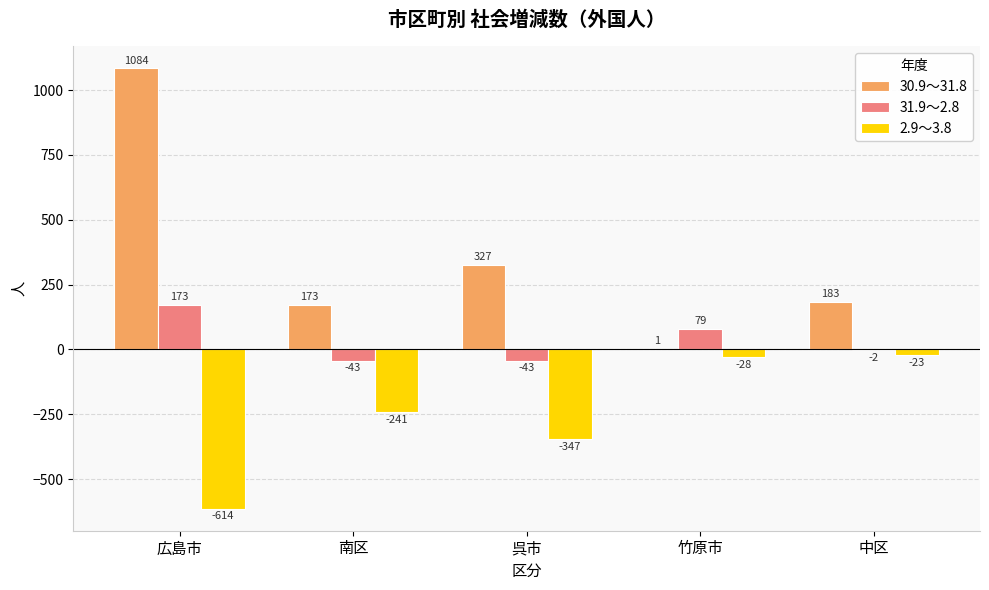

The value of 2.9～3.8 at 呉市 is -125. True or false?

False